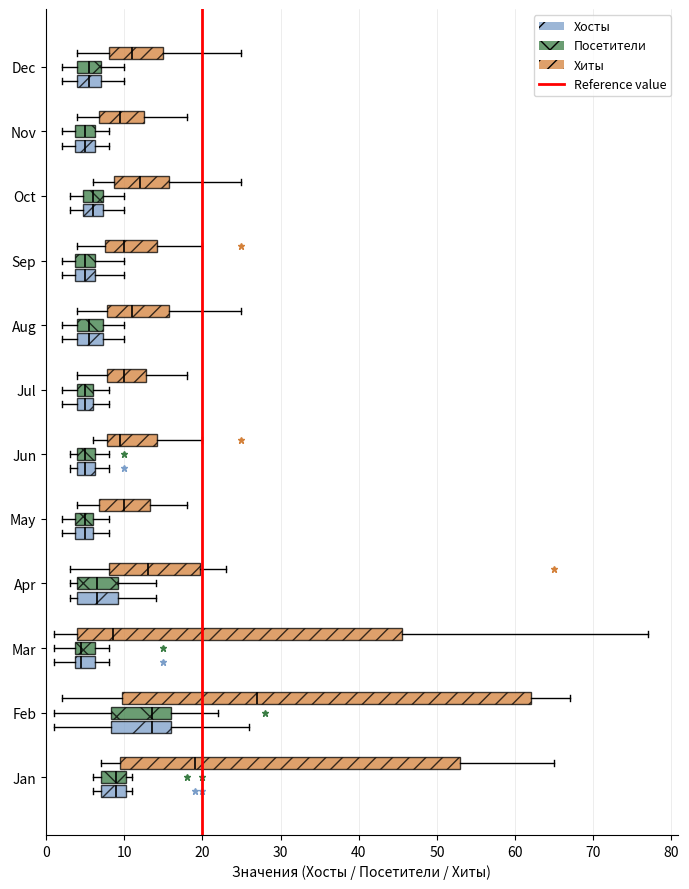

Where does the median line of the box for Apr (Хосты) sit on the x-axis? The values are not printed on the chart, so give them approximately, as read against the axis.

7